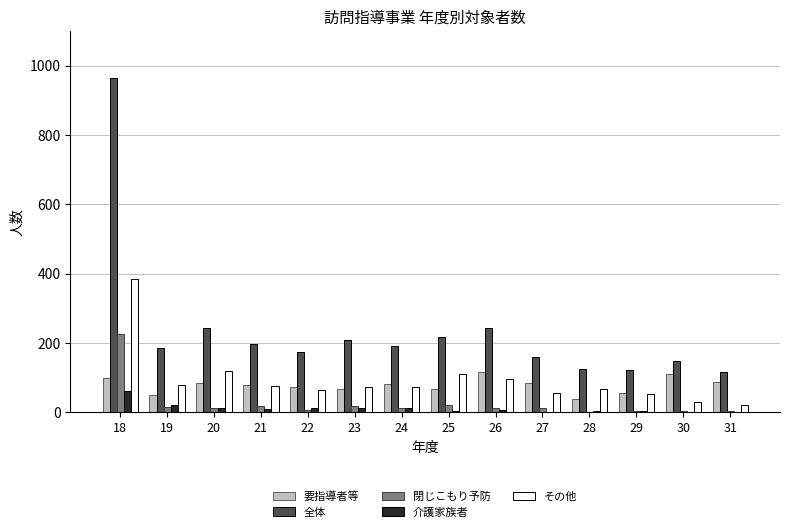

The 全体 series shows 174 at 22. True or false?

True